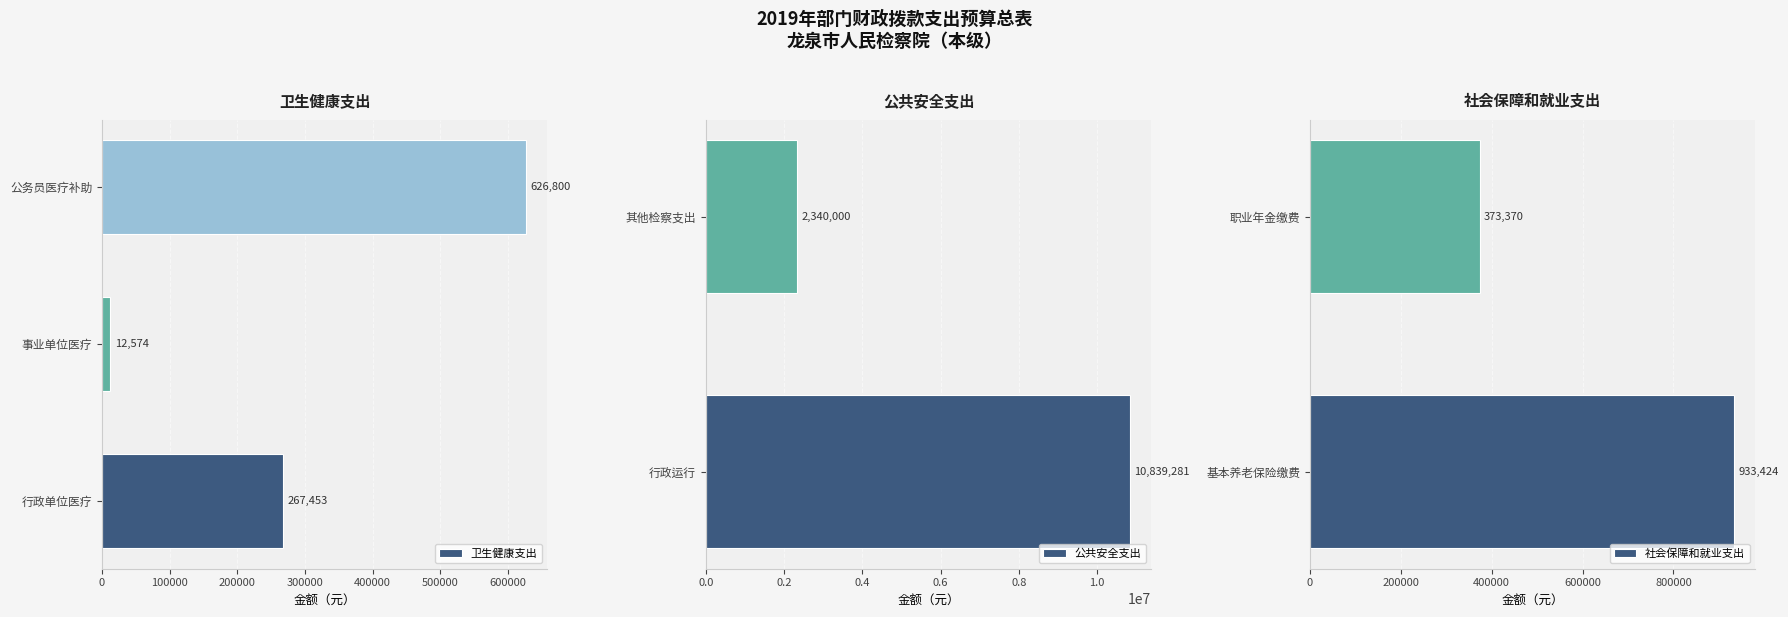

What is the sum of all 二级支出 values?

15392902.0